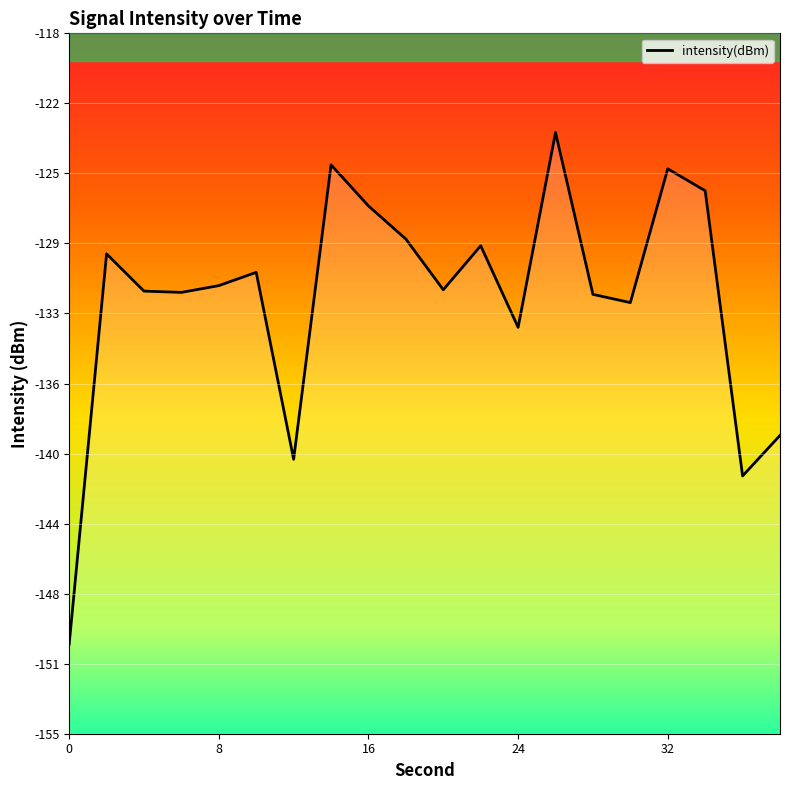

What is the difference between the second highest and minimum values?

25.3